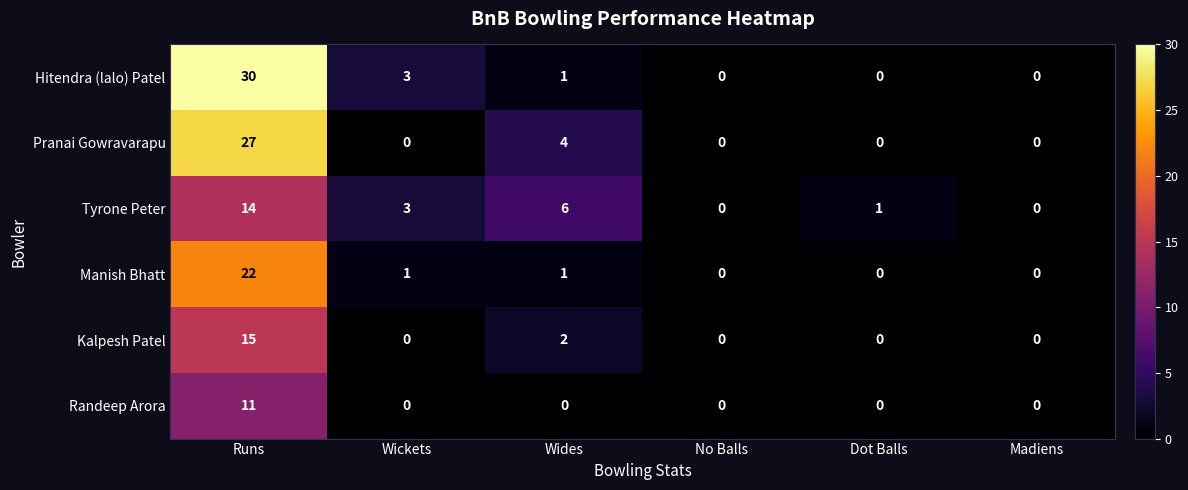

Is the value of Kalpesh Patel at Runs greater than the value of Manish Bhatt at Dot Balls?

Yes